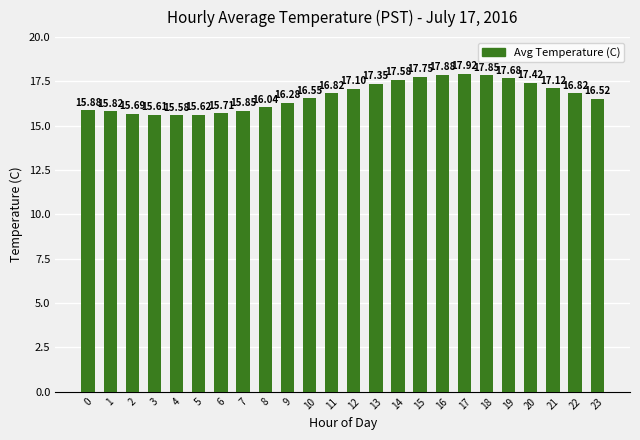

Which has a higher value, 8 or 0?

8